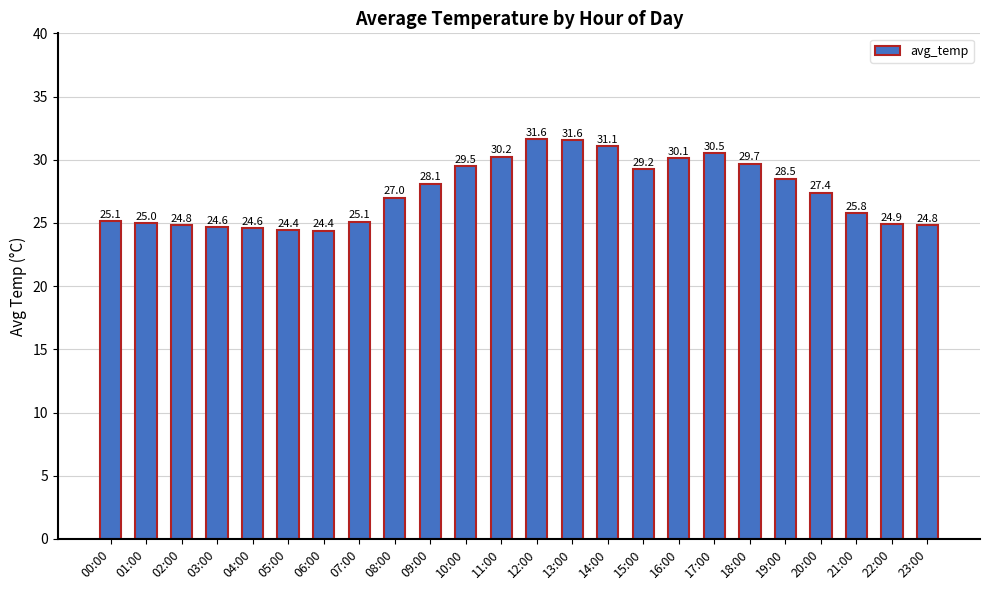

The chart shows a value of 16.2 at 03:00. True or false?

False